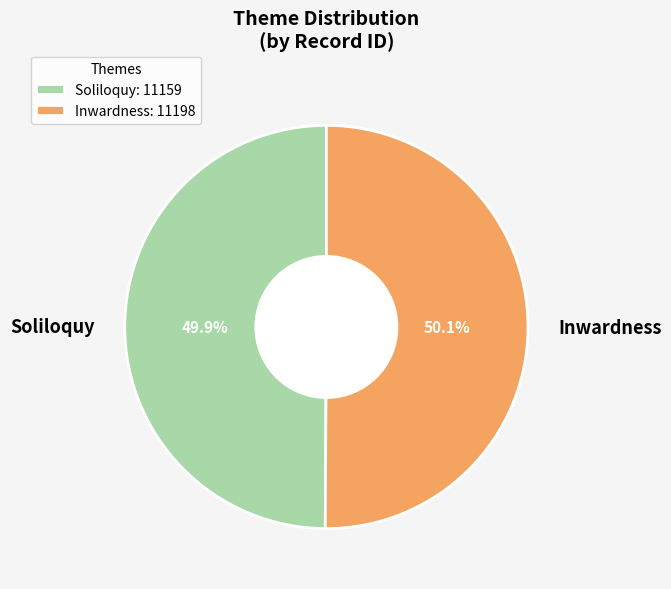

Approximately how many times larger is the value at Soliloquy compared to Inwardness?

1.0